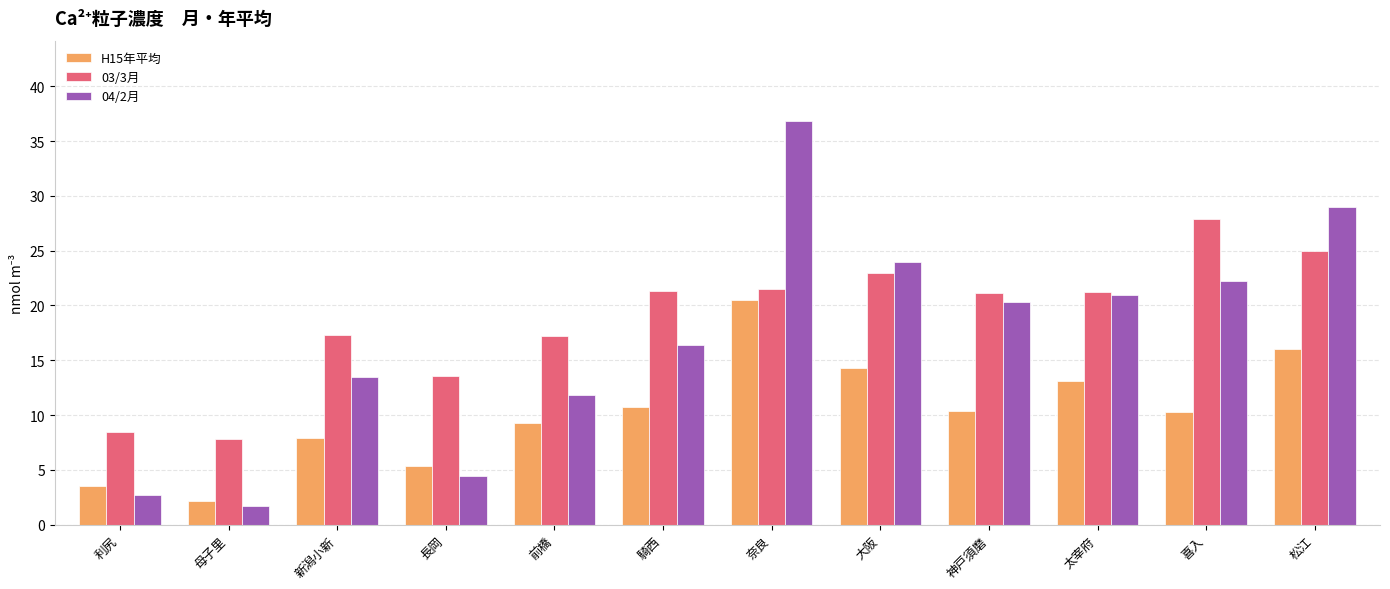

At which category is the sum across all series the highest?

奈良